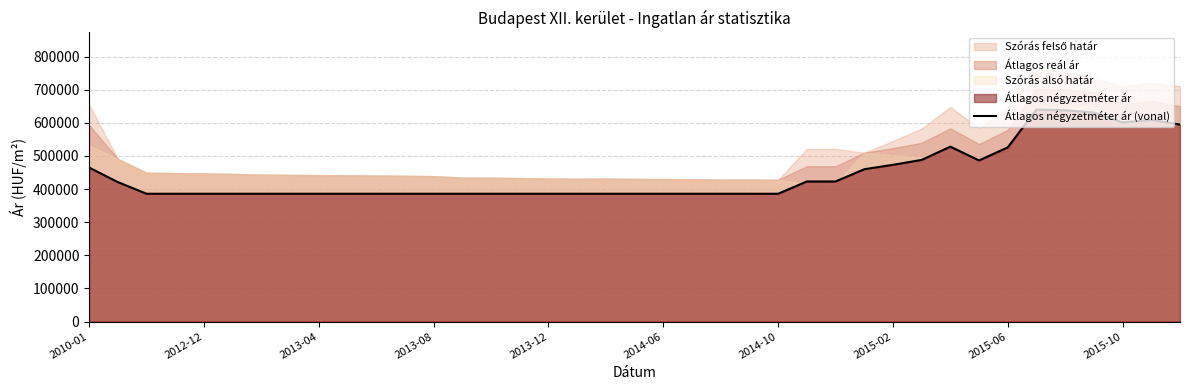

Which has a higher value, 2015-06 or 2013-08?

2015-06